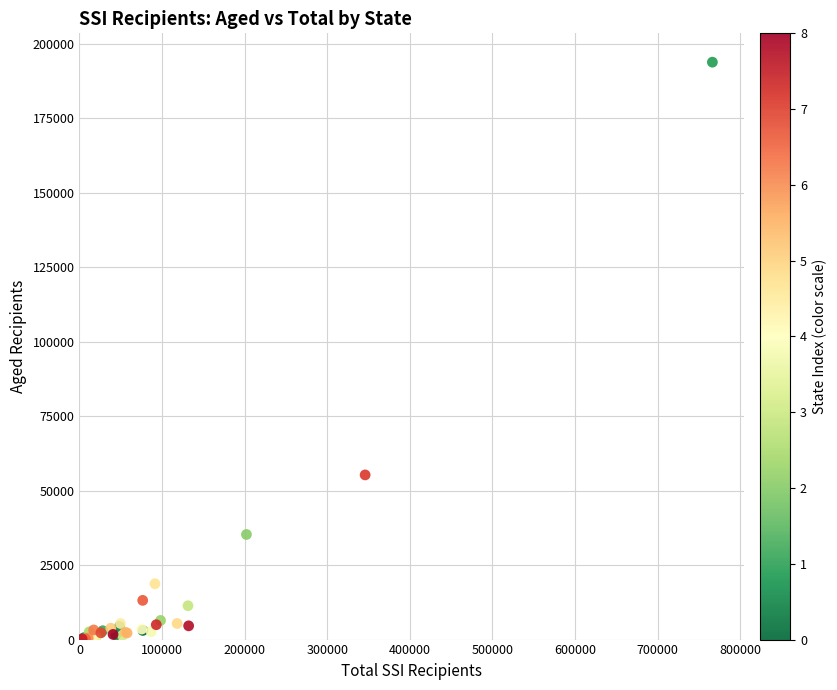

What Y value in the scatter plot is closest to 96999?

55270